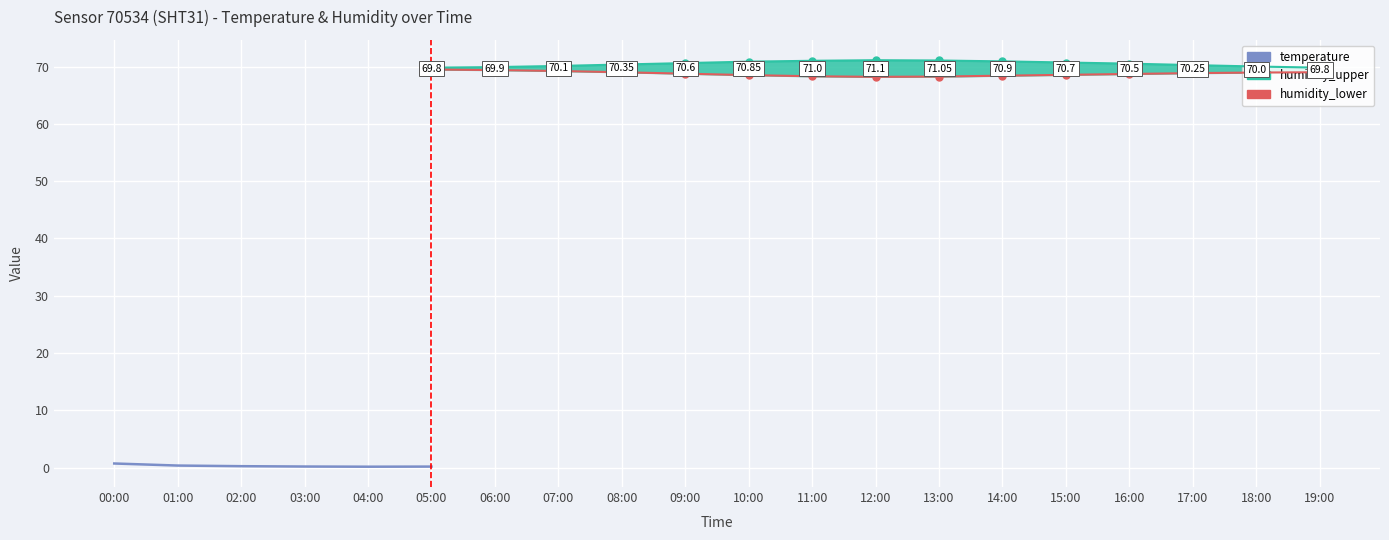

What is the minimum value shown in the chart?

0.2